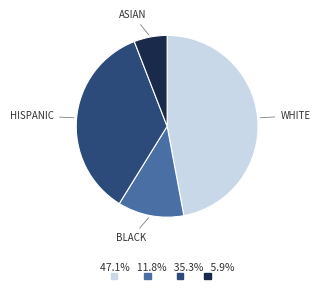

Does any single category account for the majority?

No